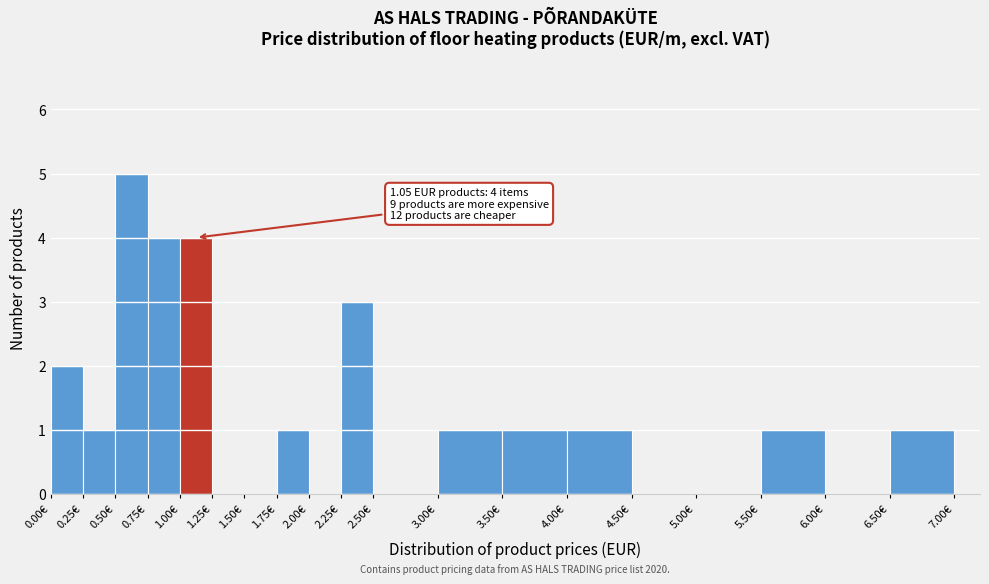

Over which range of the x-axis is the bar tallest?

0.50 to 0.75